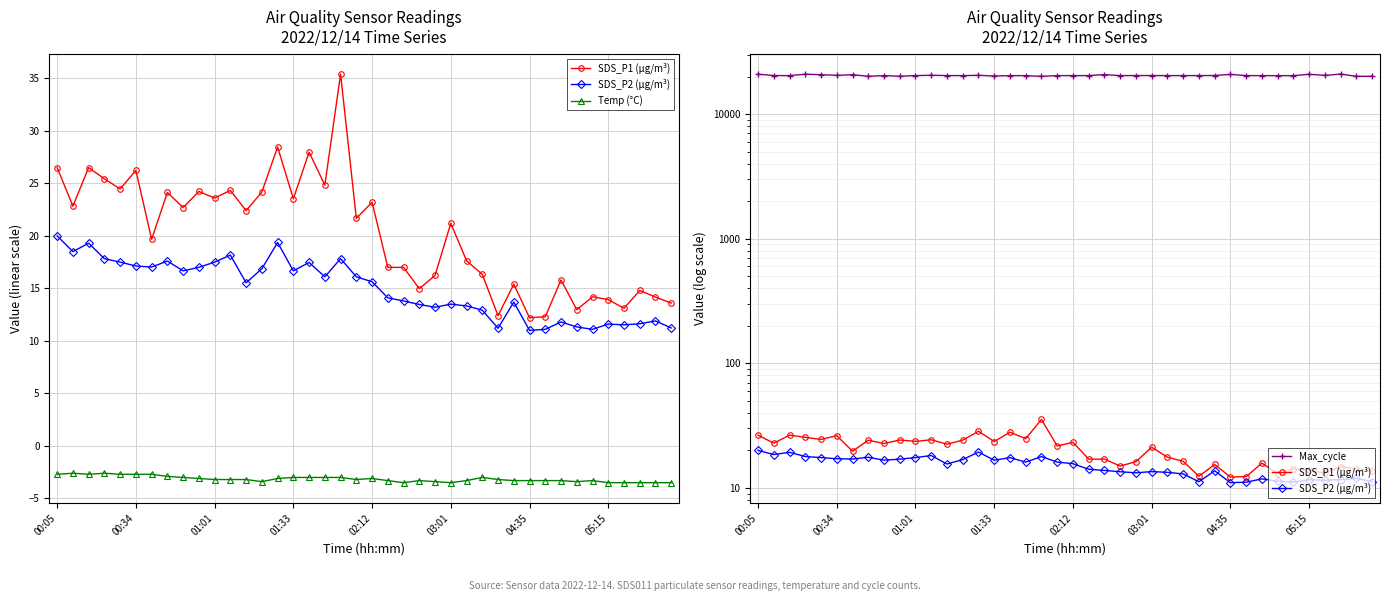

At how many categories does at least one series exceed 463?

40